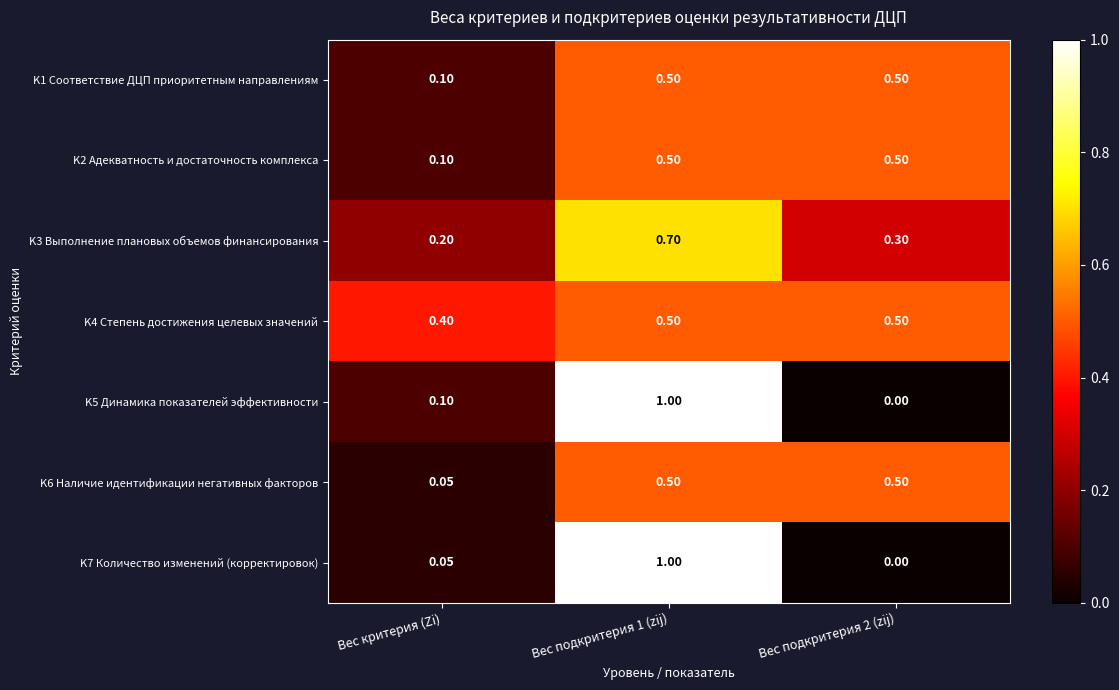

At which label does K1 Соответствие ДЦП приоритетным направлениям reach its minimum?

Вес критерия (Zi)